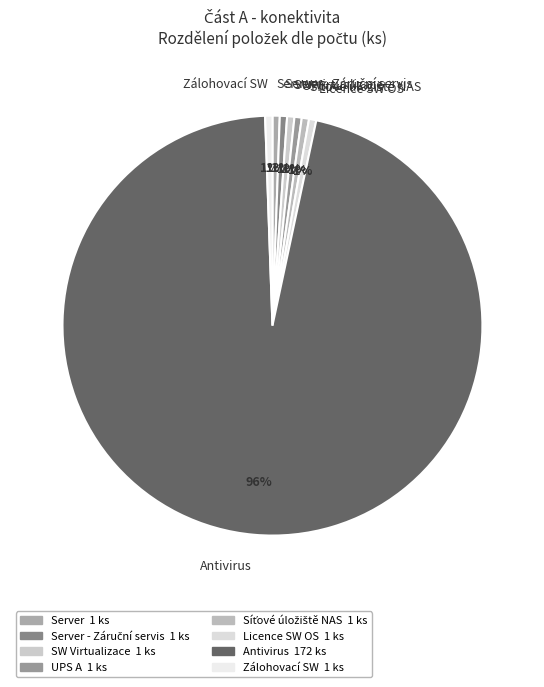

The SW Virtualizace slice represents 1% of the pie. True or false?

True